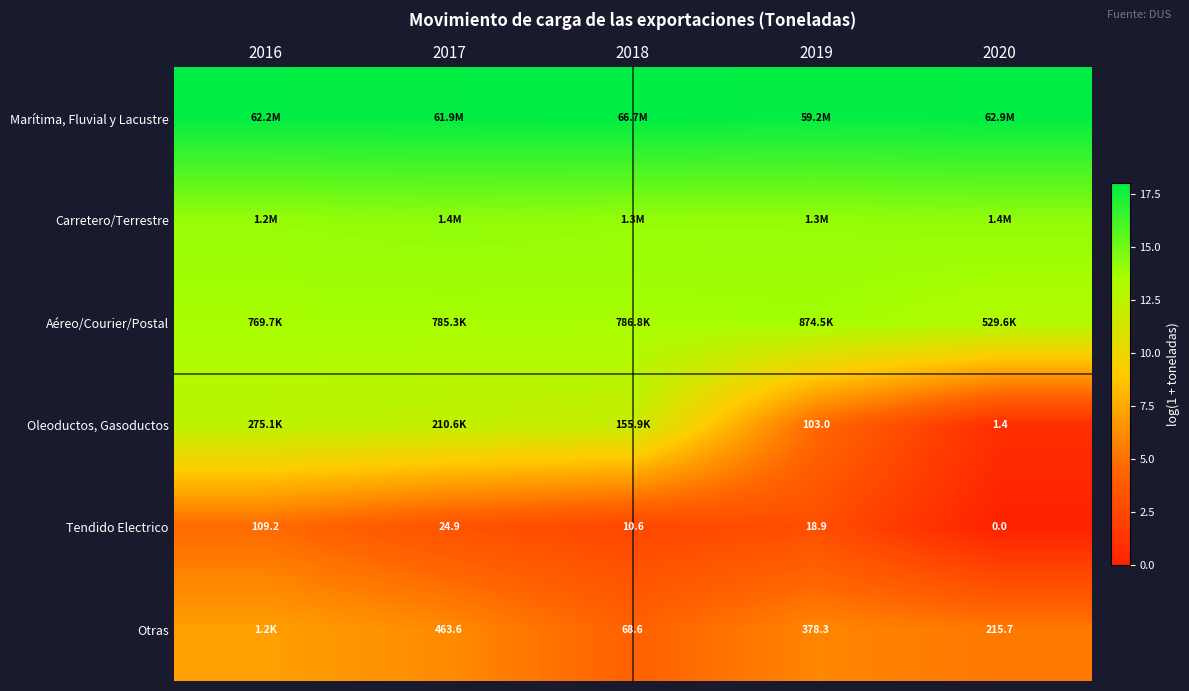

True or false: Aéreo/Courier/Postal has a value of 13.2 at 2020.

True